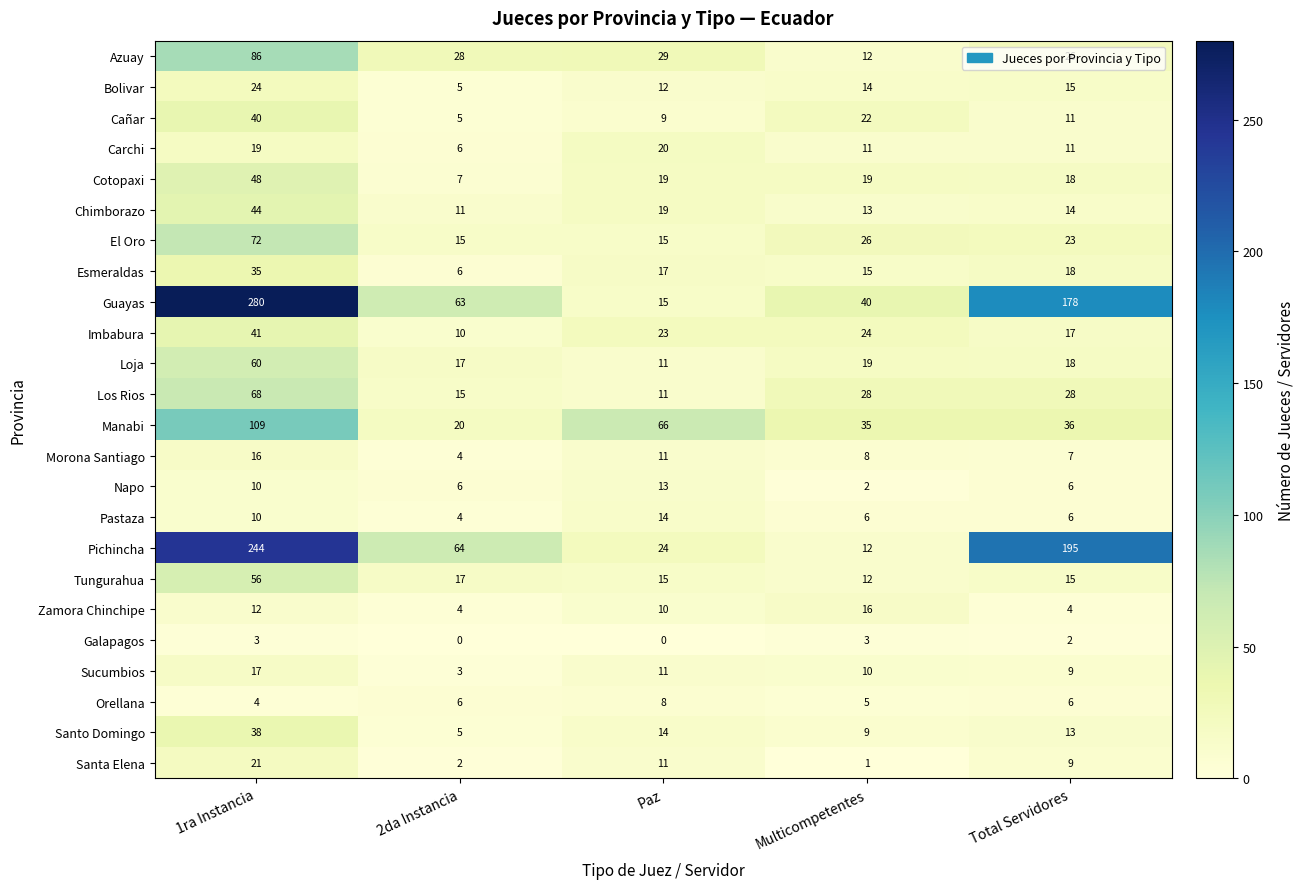

How many data points in Chimborazo are less than 14?

2